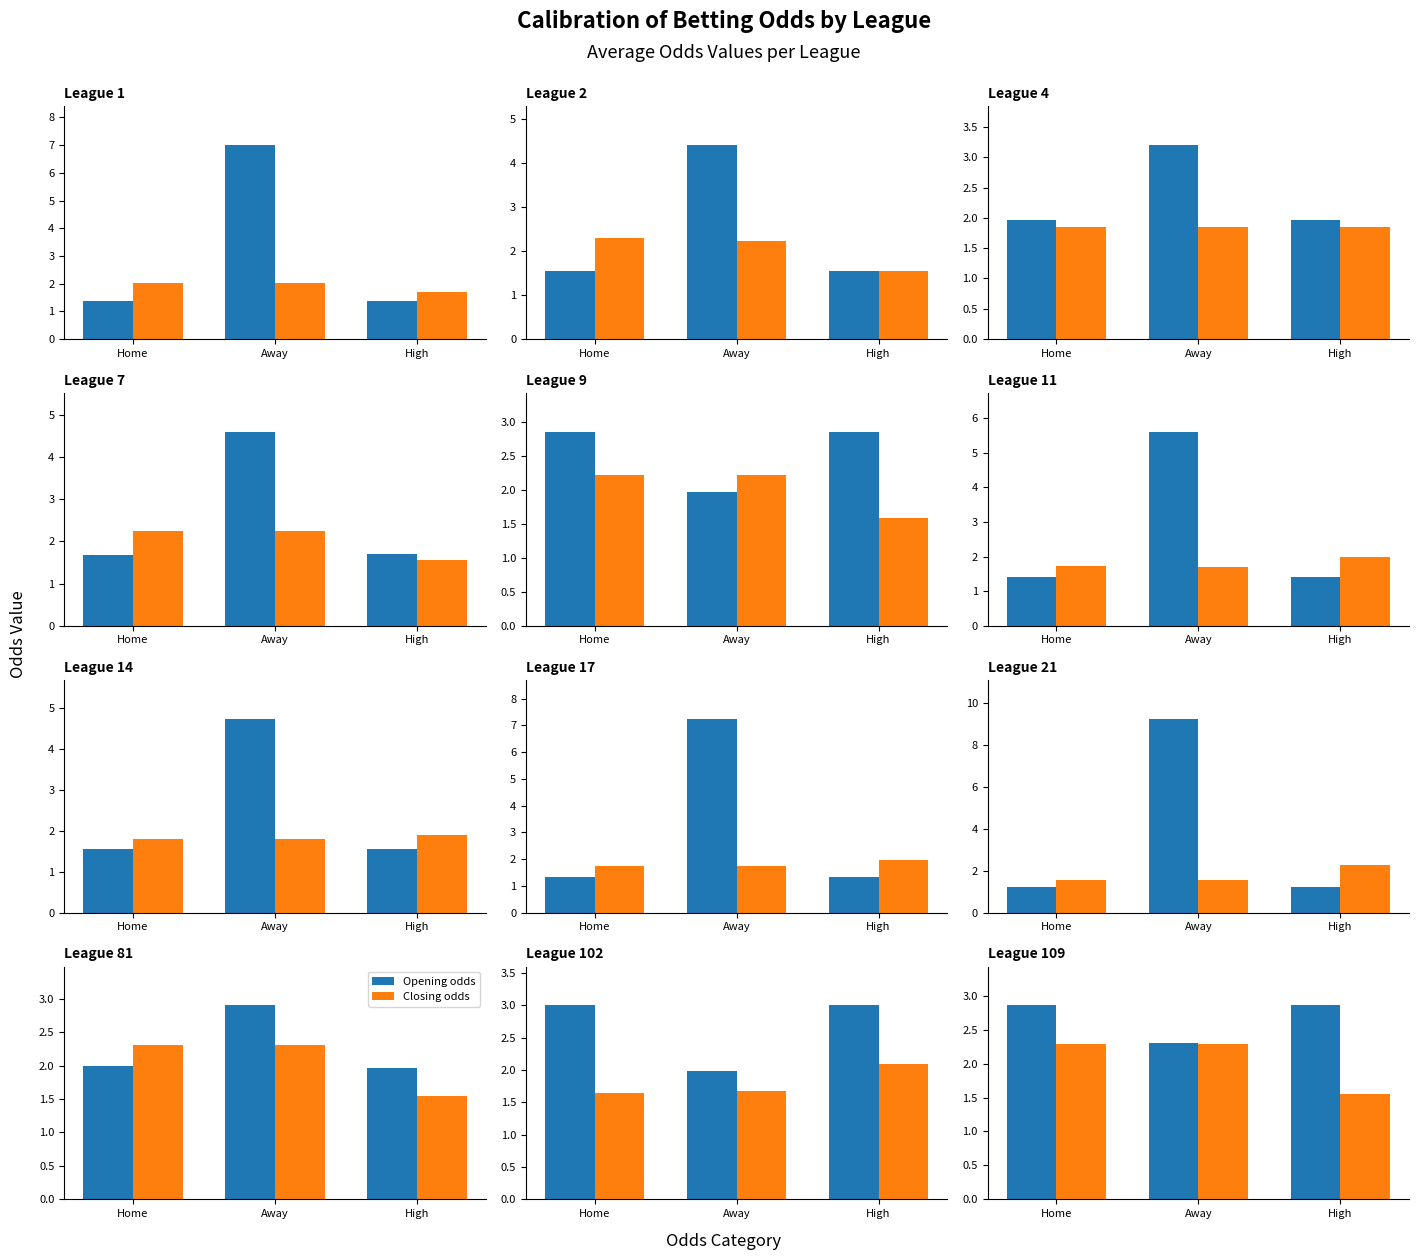

The value of Opening odds at High is 1.4. True or false?

False